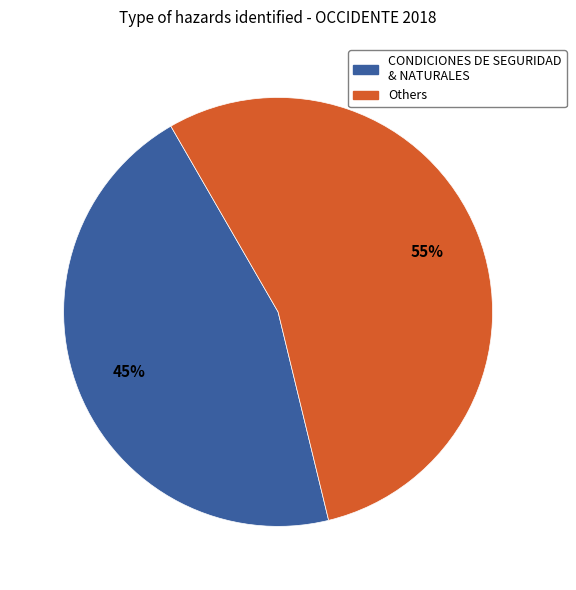

To the nearest percent, what is the combined percentage of Others and CONDICIONES DE SEGURIDAD & NATURALES?

100%